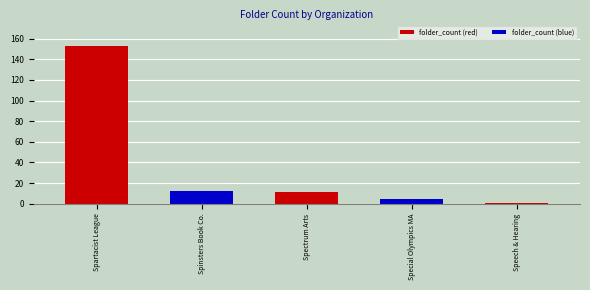

The value at Spartacist League is 153. True or false?

True